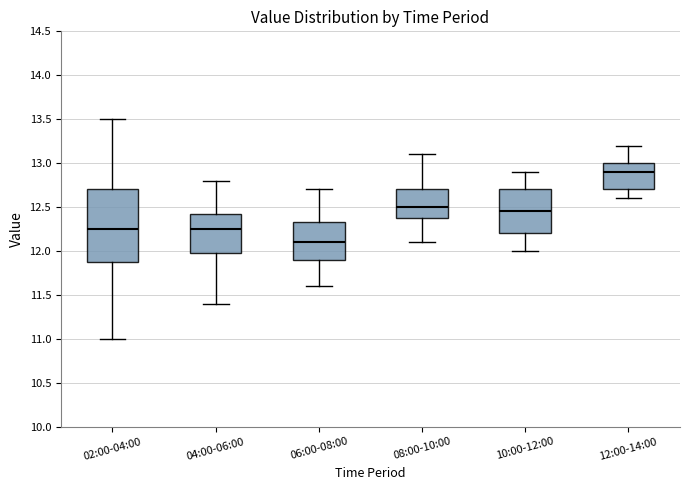

Comparing the boxes themselves (not the whiskers), which one is the tallest?

02:00-04:00